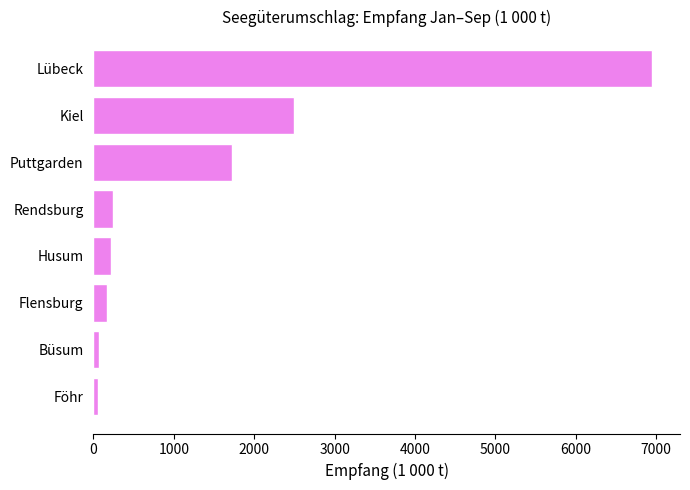

Count the number of data series in this chart.

1